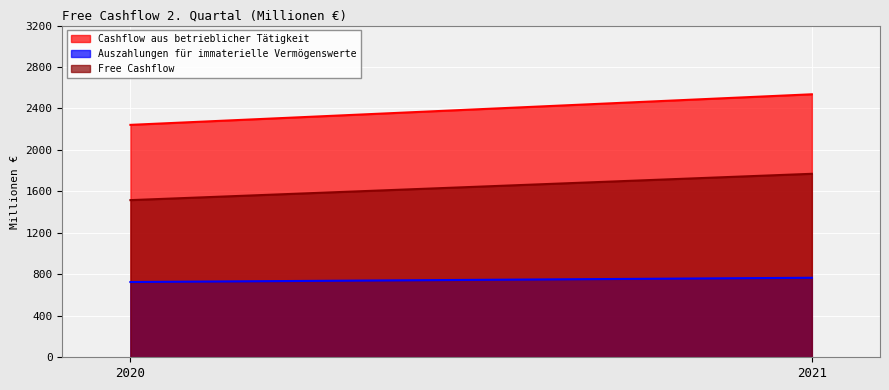

How many lines are shown in the chart?

3